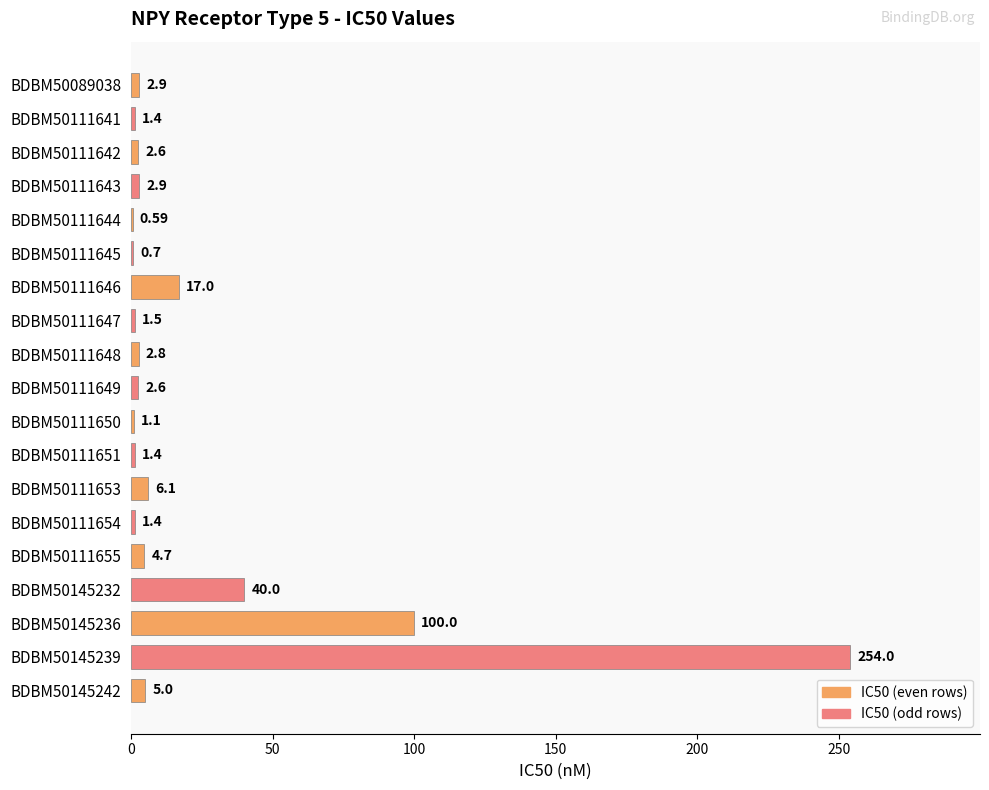

What is the ratio of the value at BDBM50145232 to the value at BDBM50111654?

28.6